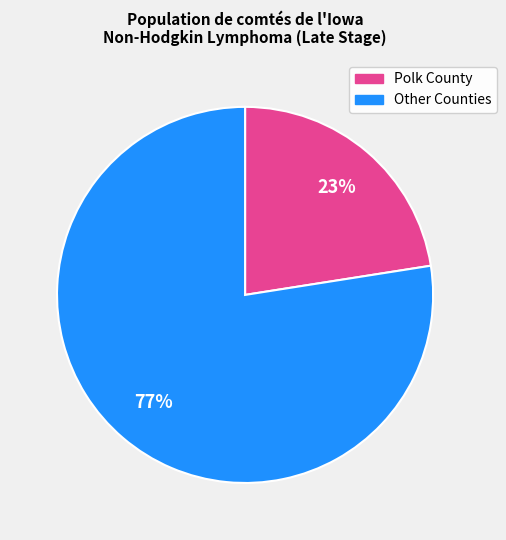

Is there any slice that represents more than half of the pie?

Yes